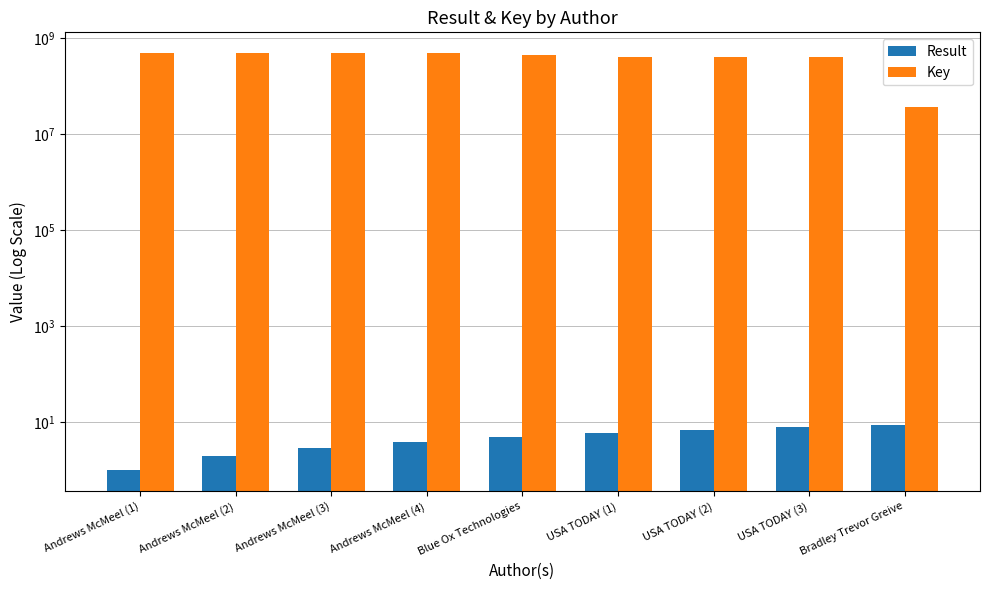

What is the maximum value shown in the chart?

480226298